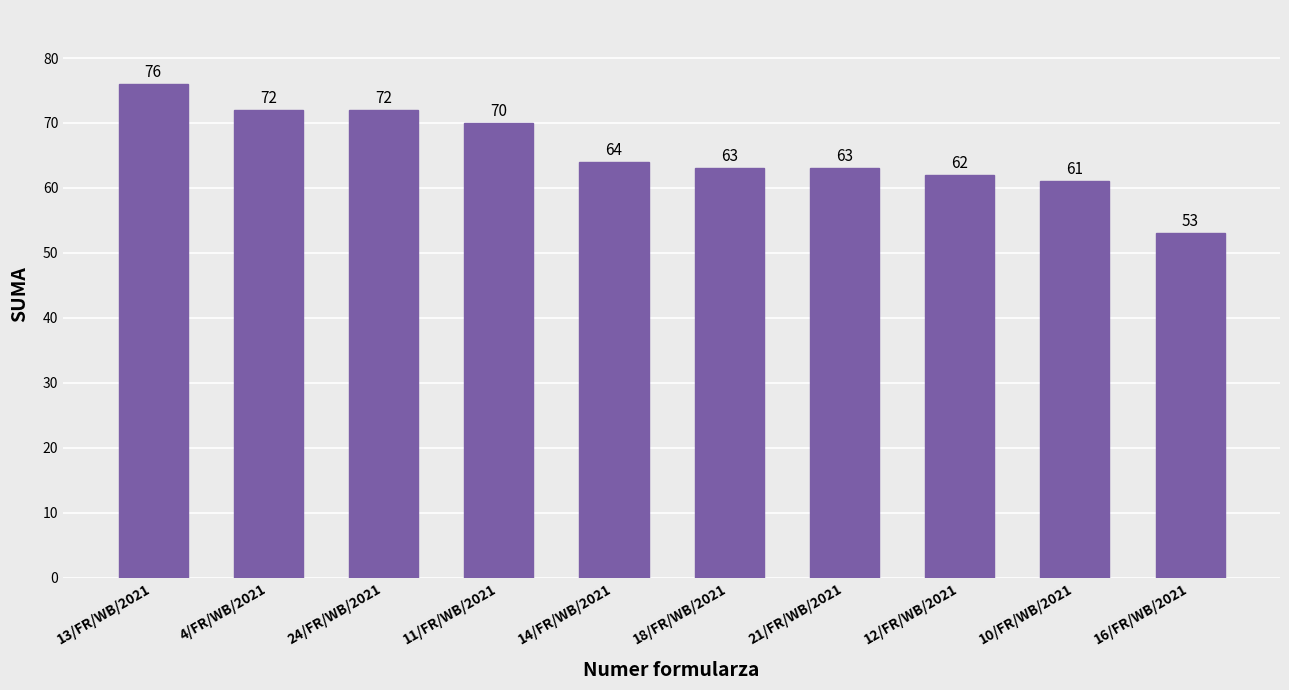

Which label corresponds to the smallest value in the chart?

16/FR/WB/2021